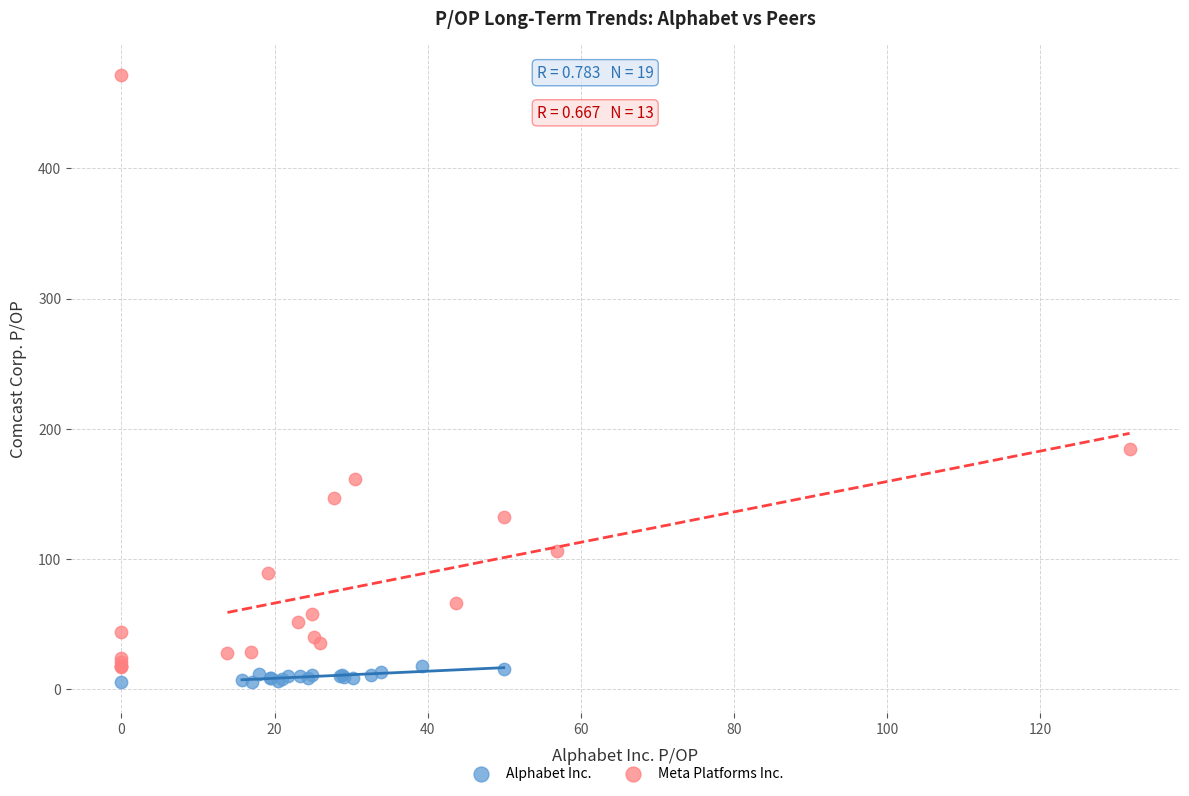

What are all the series names shown in the legend?

Alphabet Inc., Meta Platforms Inc.